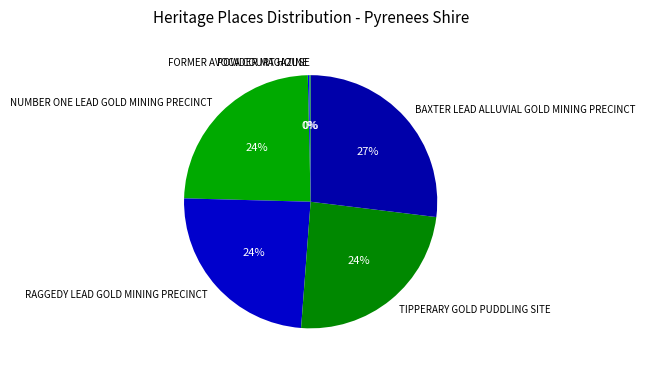

Between NUMBER ONE LEAD GOLD MINING PRECINCT and BAXTER LEAD ALLUVIAL GOLD MINING PRECINCT, which is larger?

BAXTER LEAD ALLUVIAL GOLD MINING PRECINCT